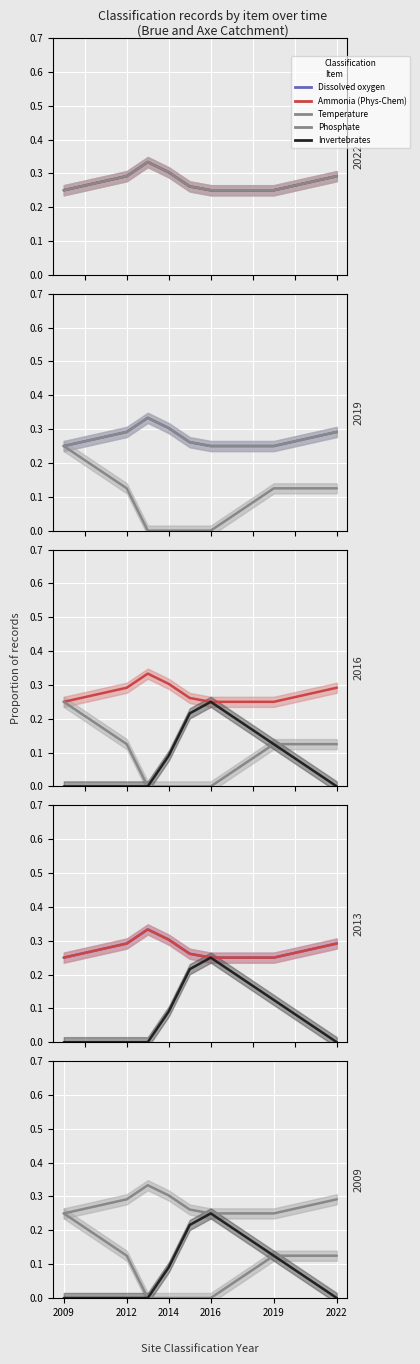

Which series has the largest range (max minus min)?

Phosphate